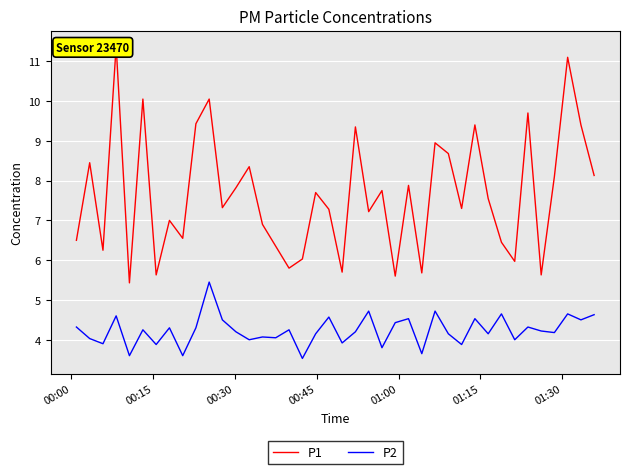

True or false: P2 has more than 1 interior local peaks.

True